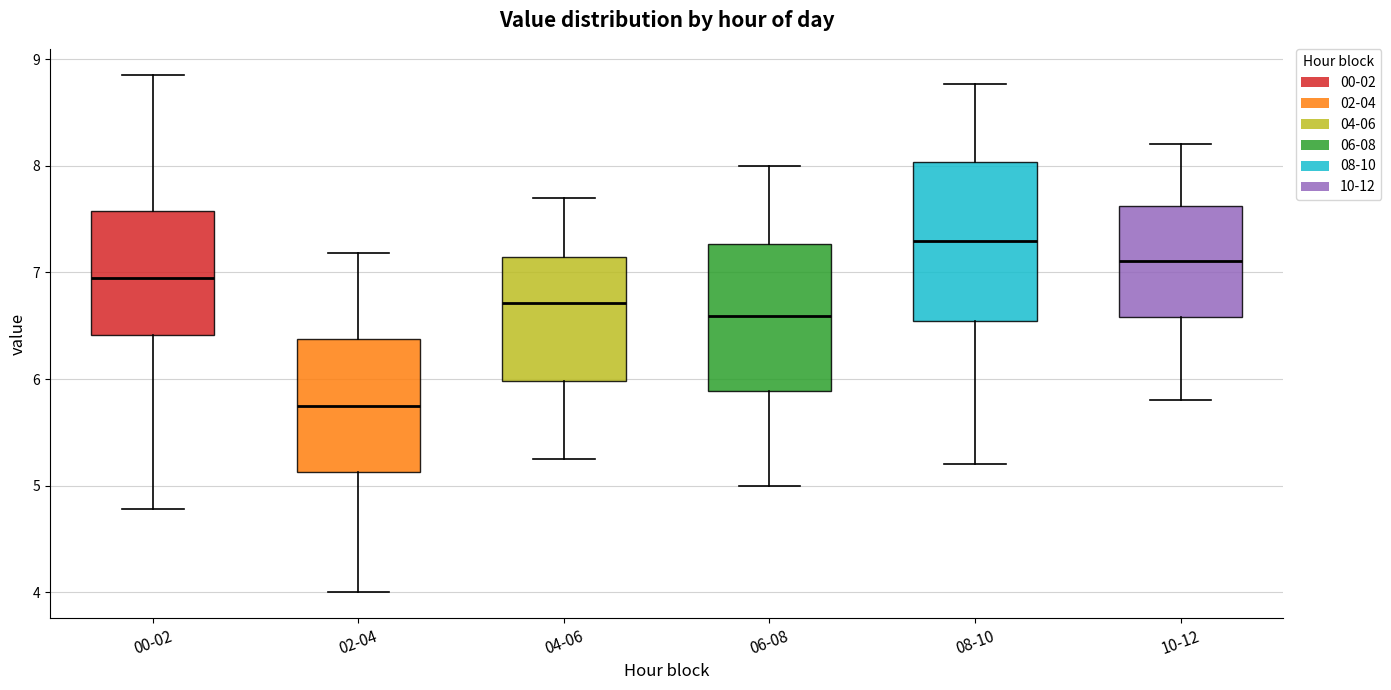

Which box's median line is the lowest?

02-04